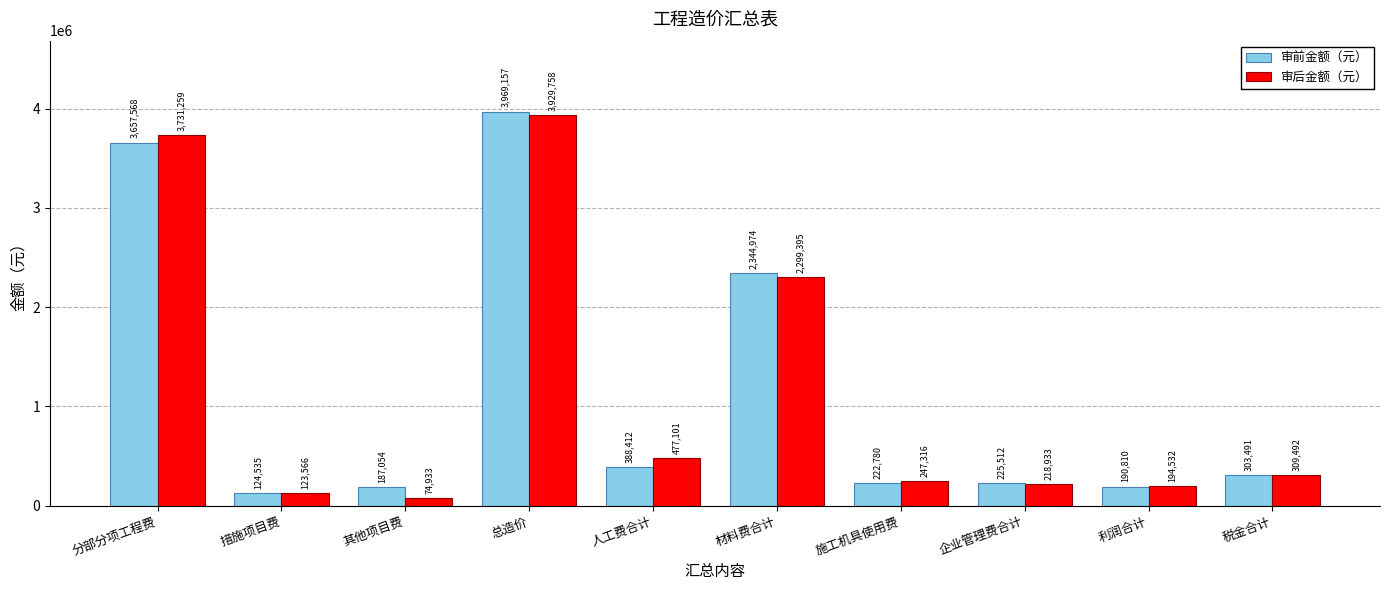

What are all the series names shown in the legend?

审前金额（元）, 审后金额（元）